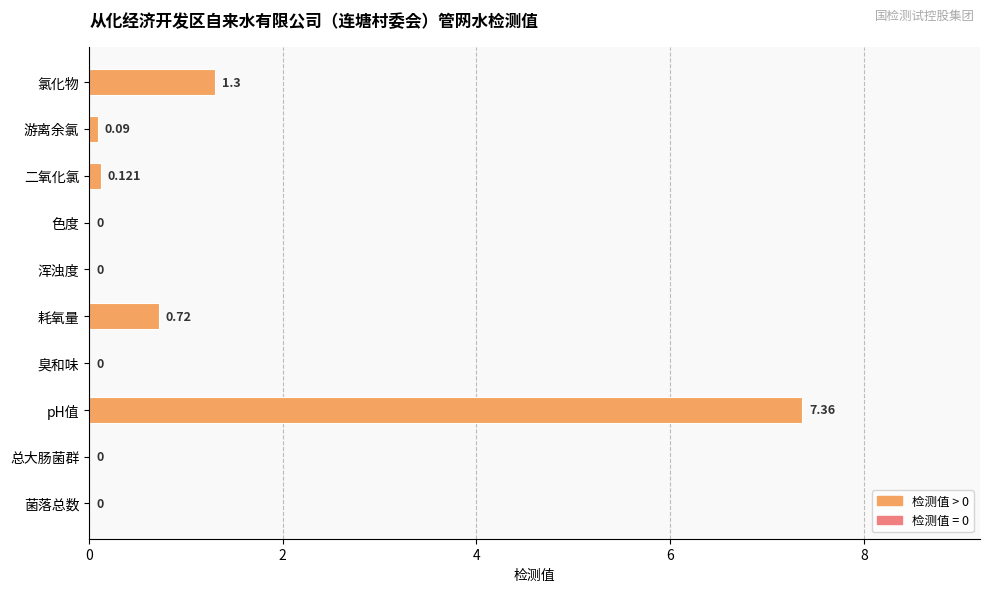

At which category does the chart reach its peak across all series?

pH值